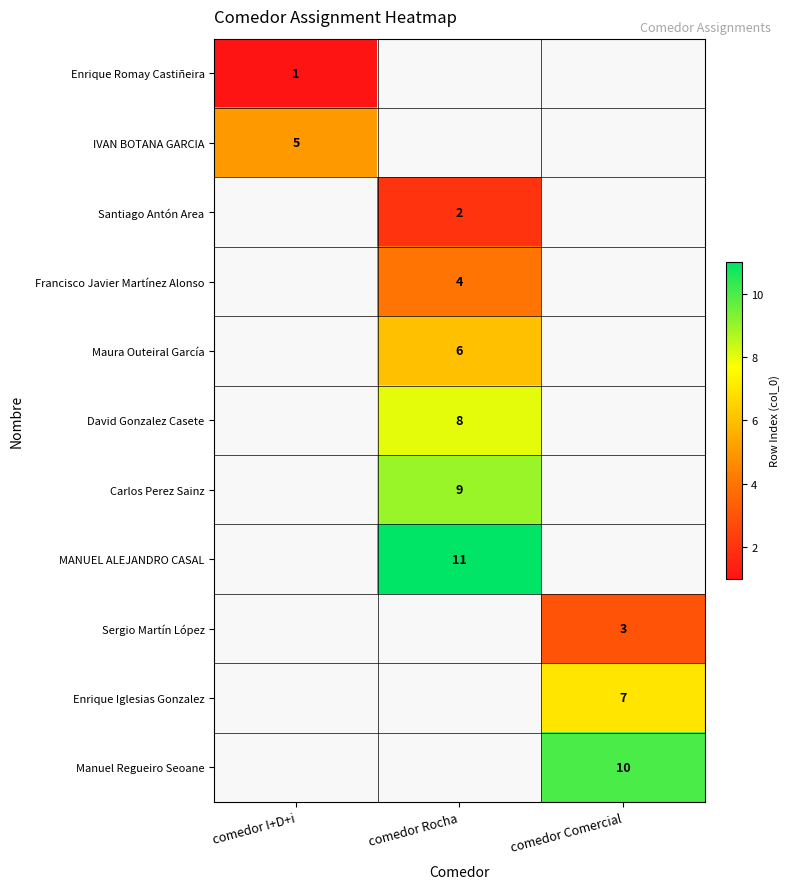

True or false: Enrique Iglesias Gonzalez has a value of 11 at comedor Comercial.

False